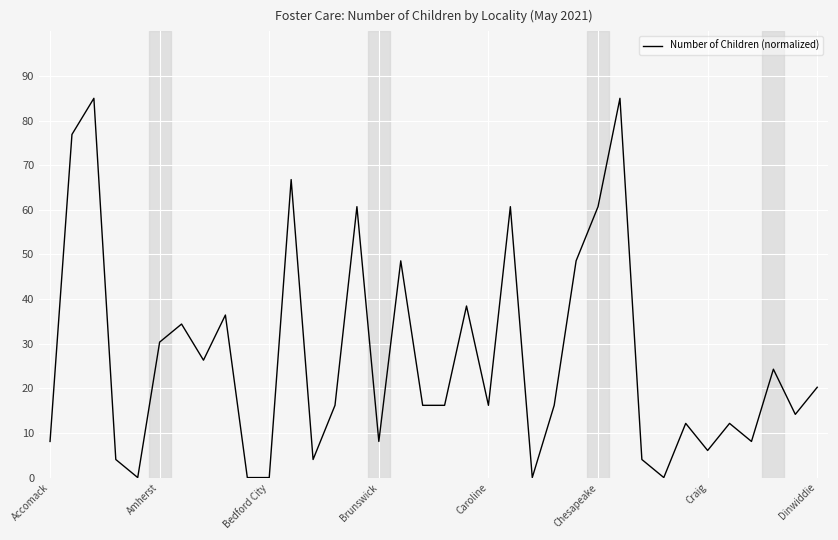

What is the maximum value shown in the chart?

85.0